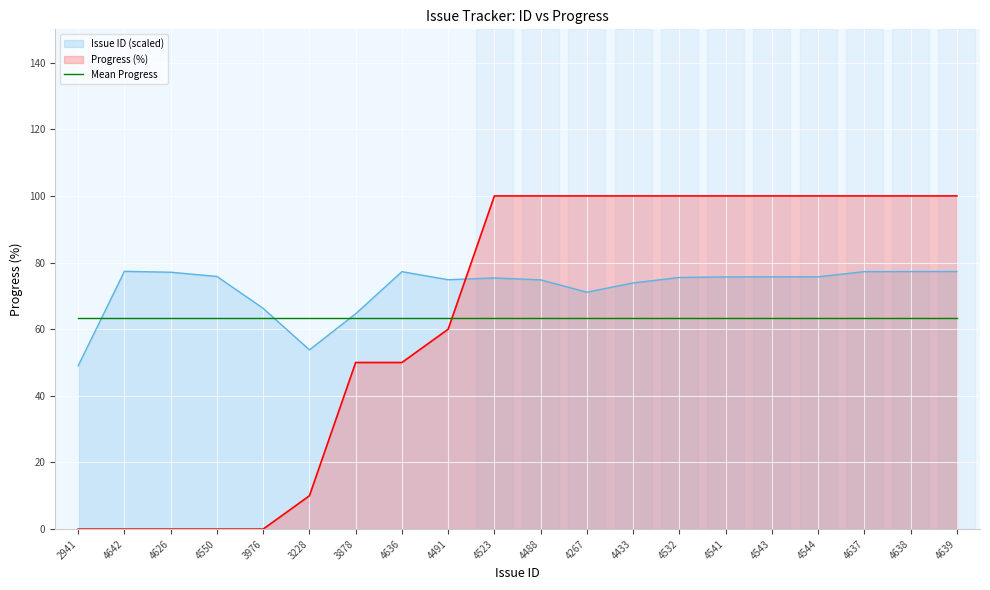

What is the highest value of the Issue ID series?

77.4